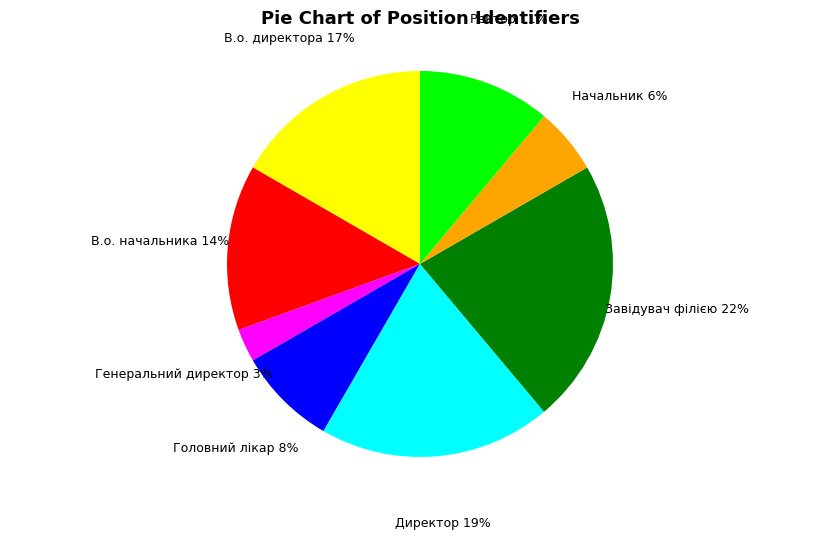

Between Ректор and Завідувач філією, which is larger?

Завідувач філією